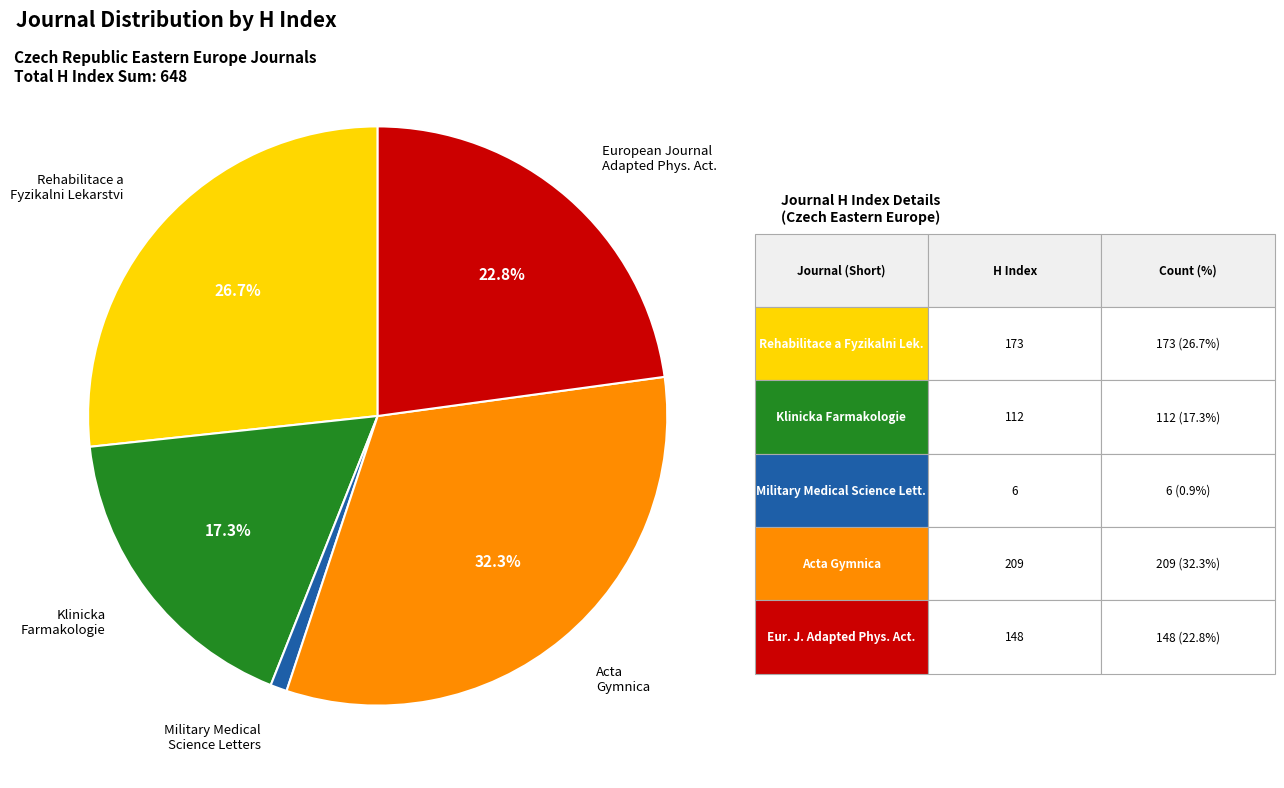

Is the sum of Klinicka Farmakologie and Rehabilitace a Fyzikalni Lekarstvi greater than half?

No